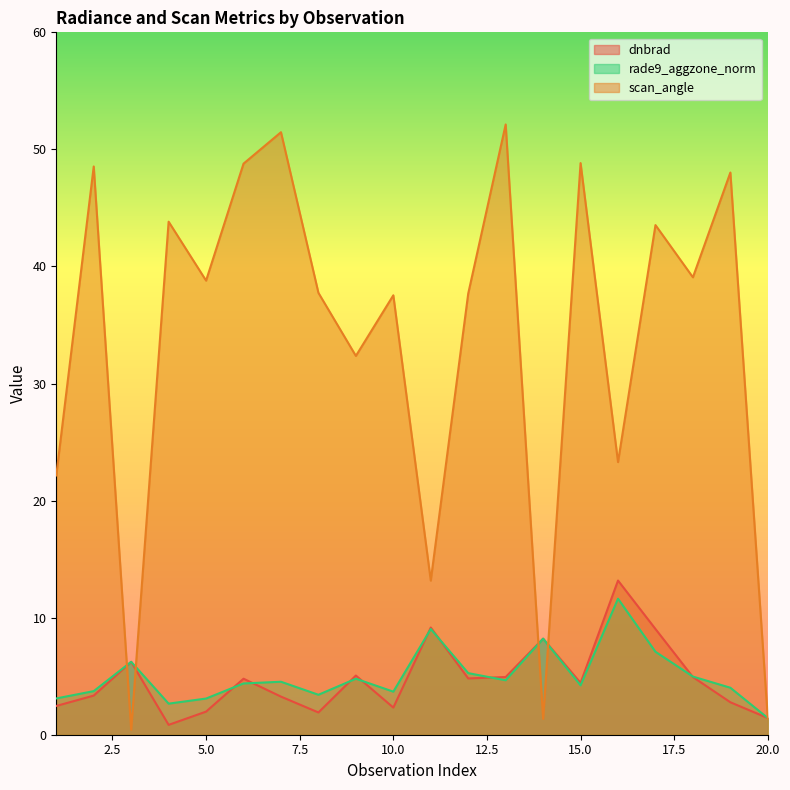

What is the minimum value shown in the chart?

0.4